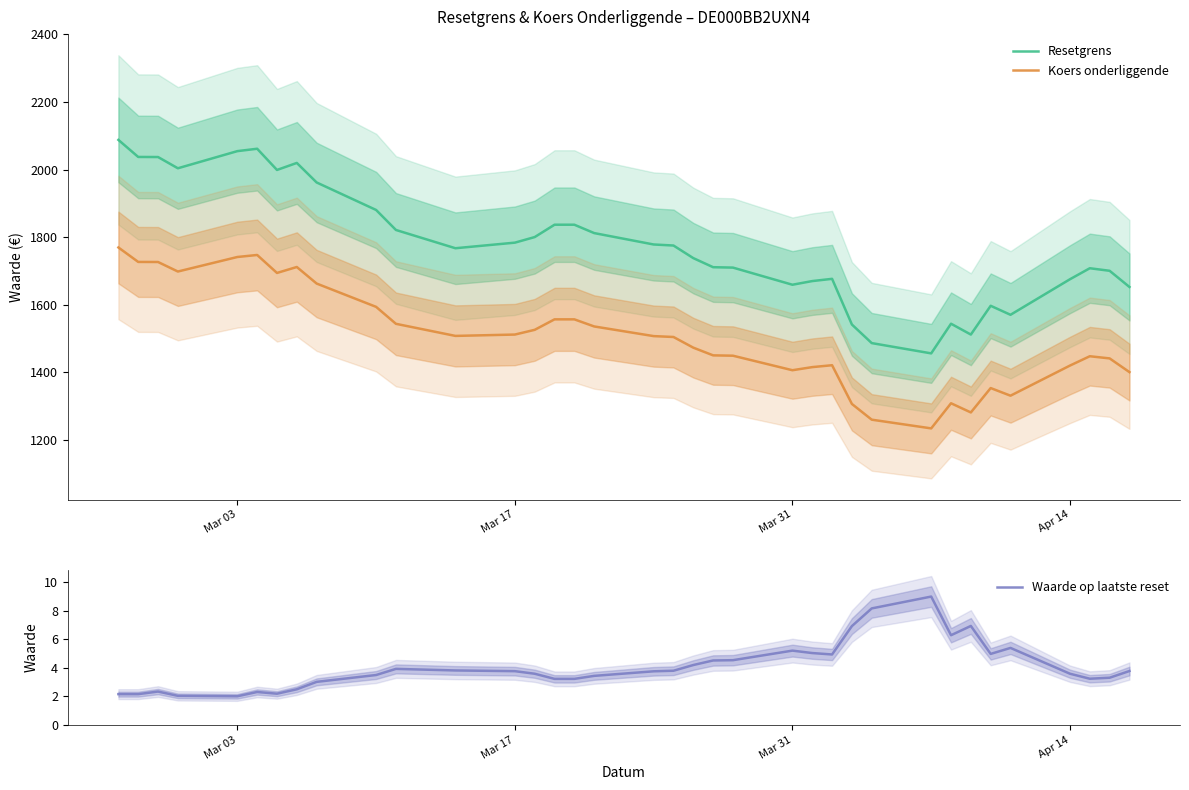

True or false: Waarde op laatste reset and Koers onderliggende intersect in this chart.

False